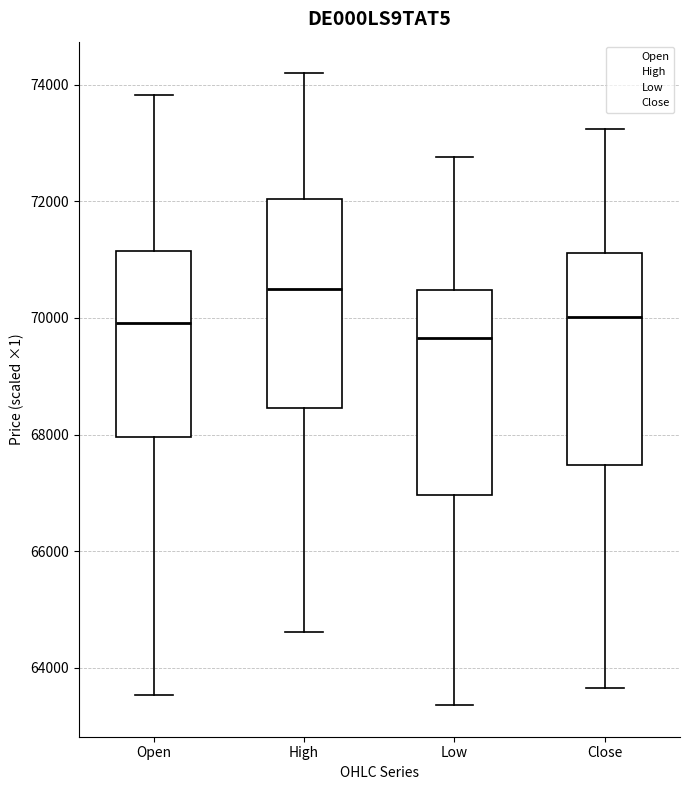

Where does the median line of the box for Close sit on the y-axis? The values are not printed on the chart, so give them approximately, as read against the axis.

70000